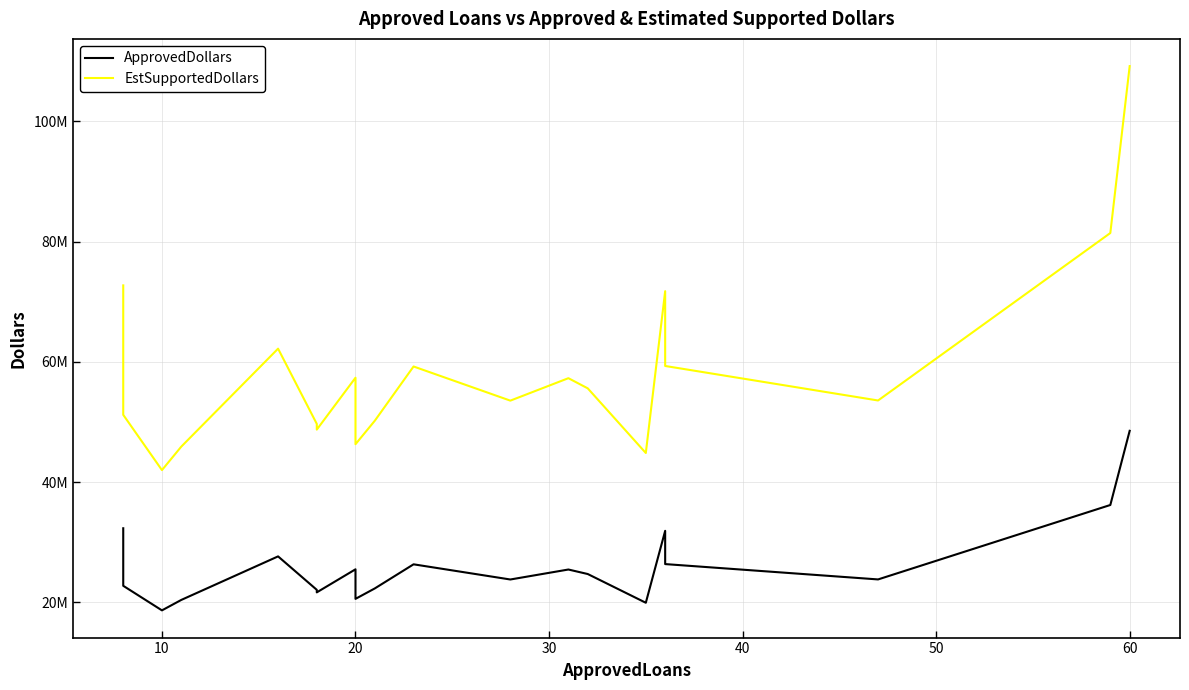

How many interior local valleys does the ApprovedDollars series have?

6